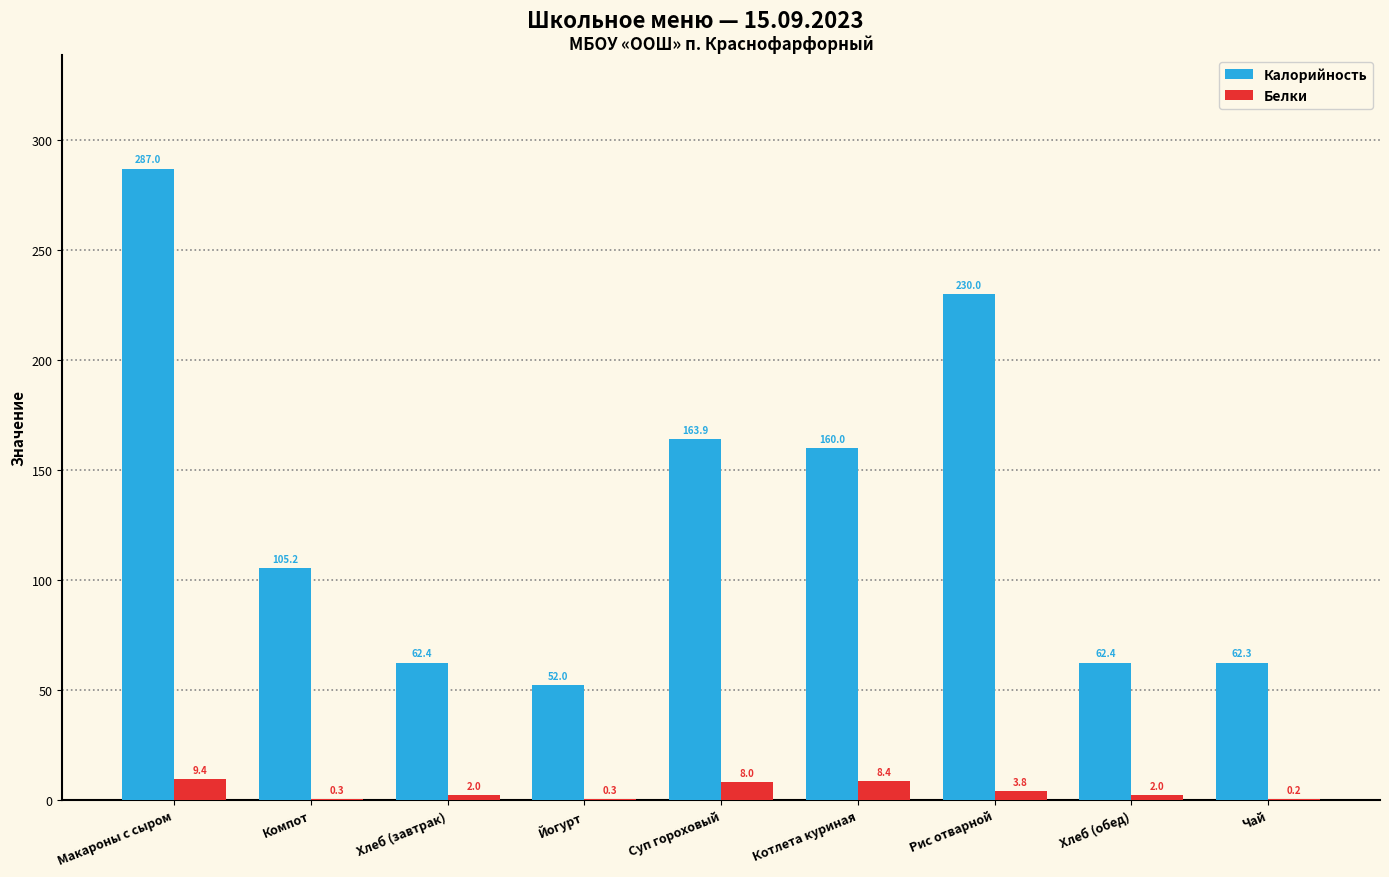

How many distinct data groups are displayed?

2